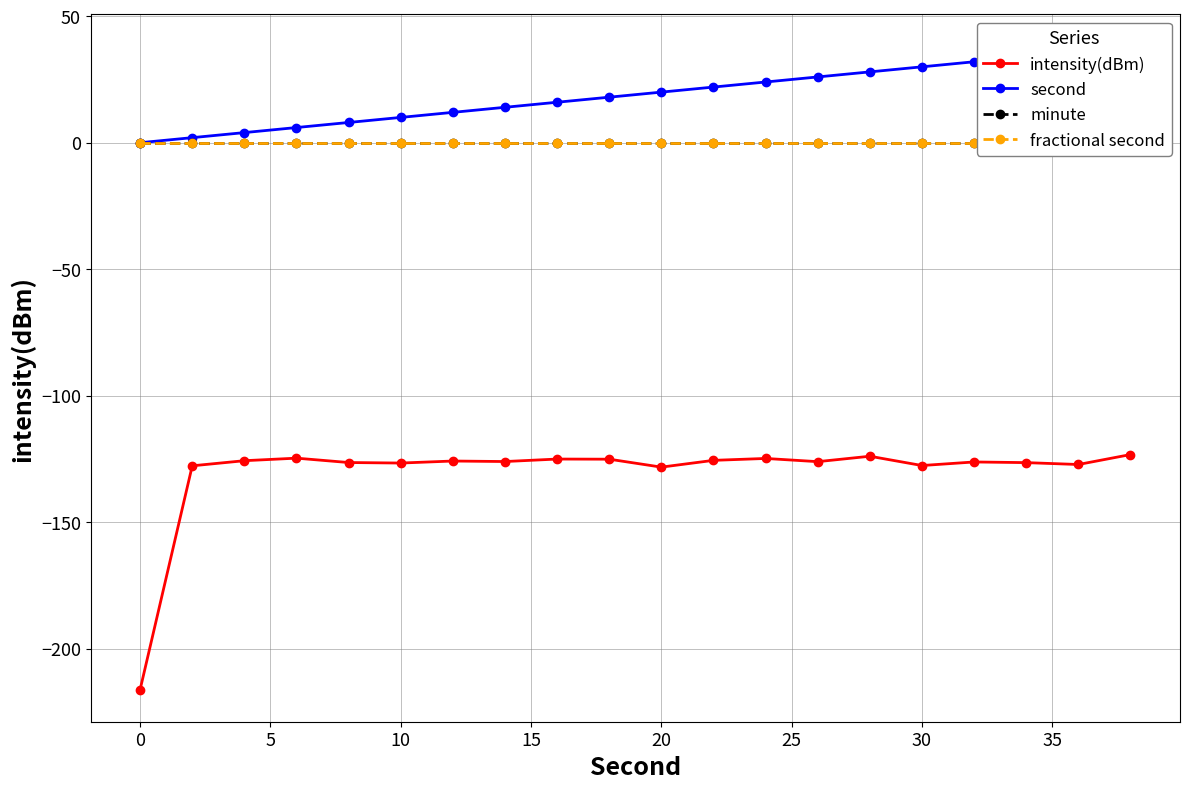

What is the value of the intensity(dBm) point at the 7th from the left?

-125.8